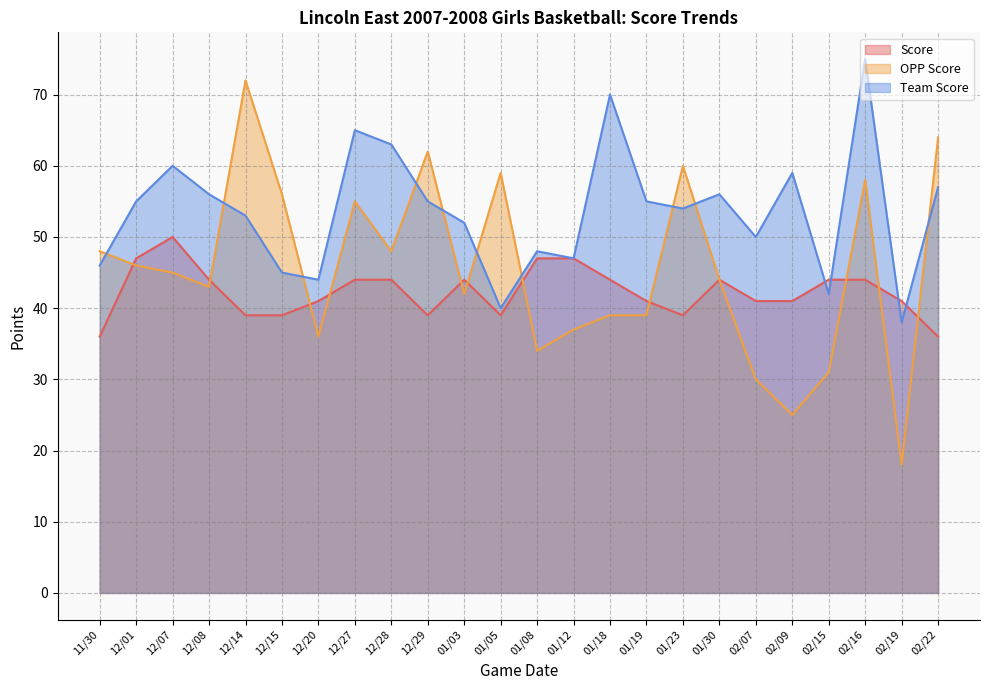

At 02/09, list the series in order from smallest to largest.

OPP Score, Score, Team Score